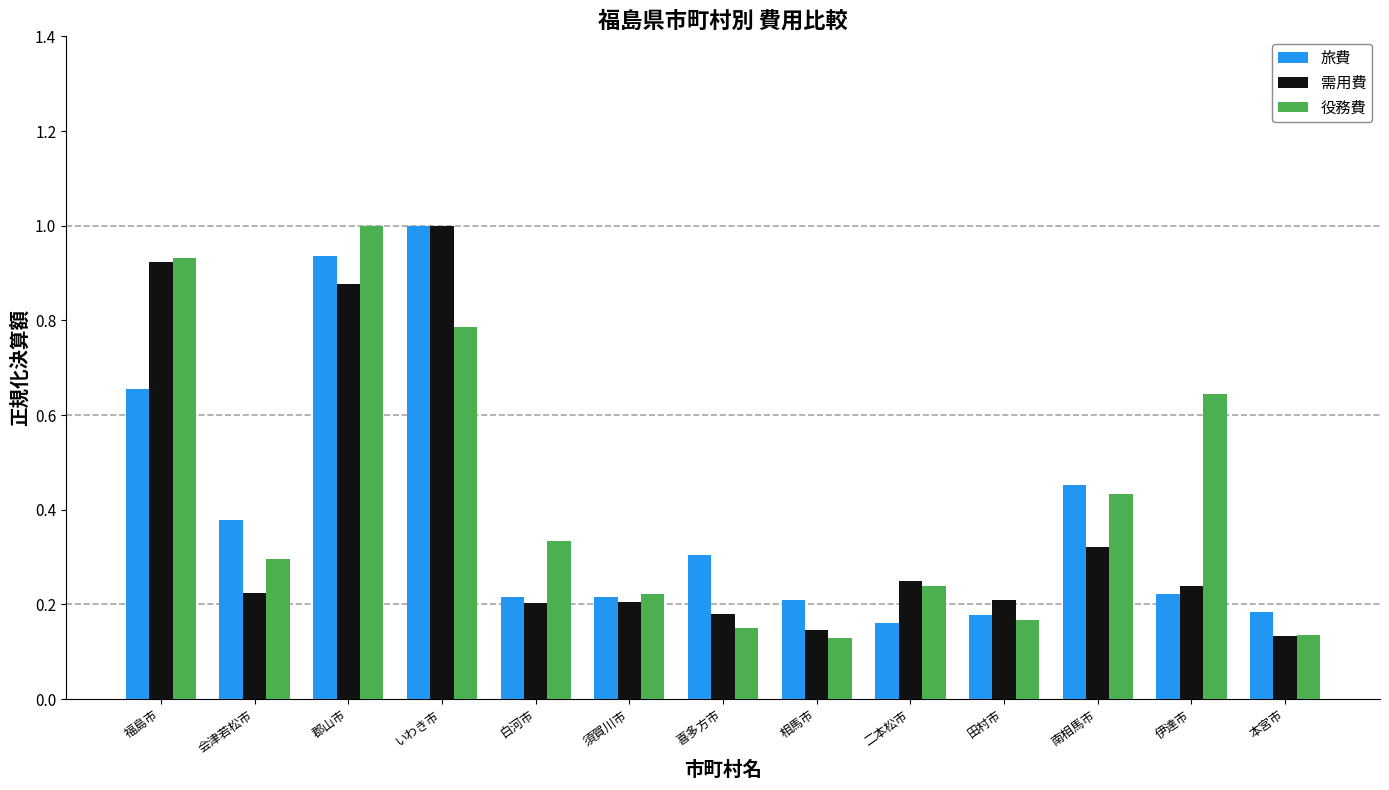

How many bars are there in each group?

3